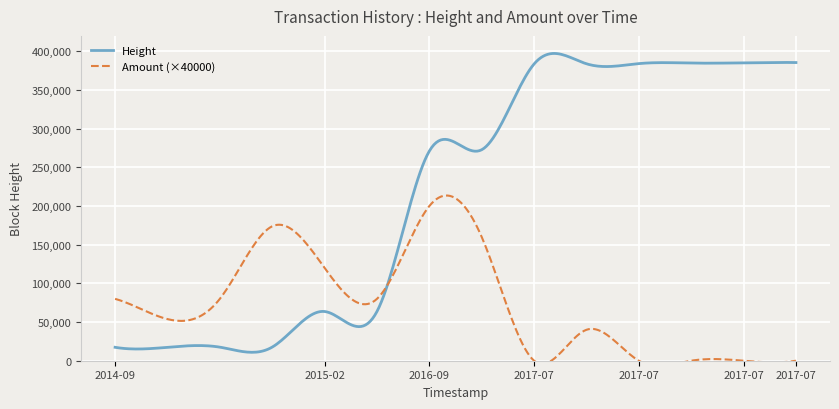

How many values in the Height series are below 272795?

7